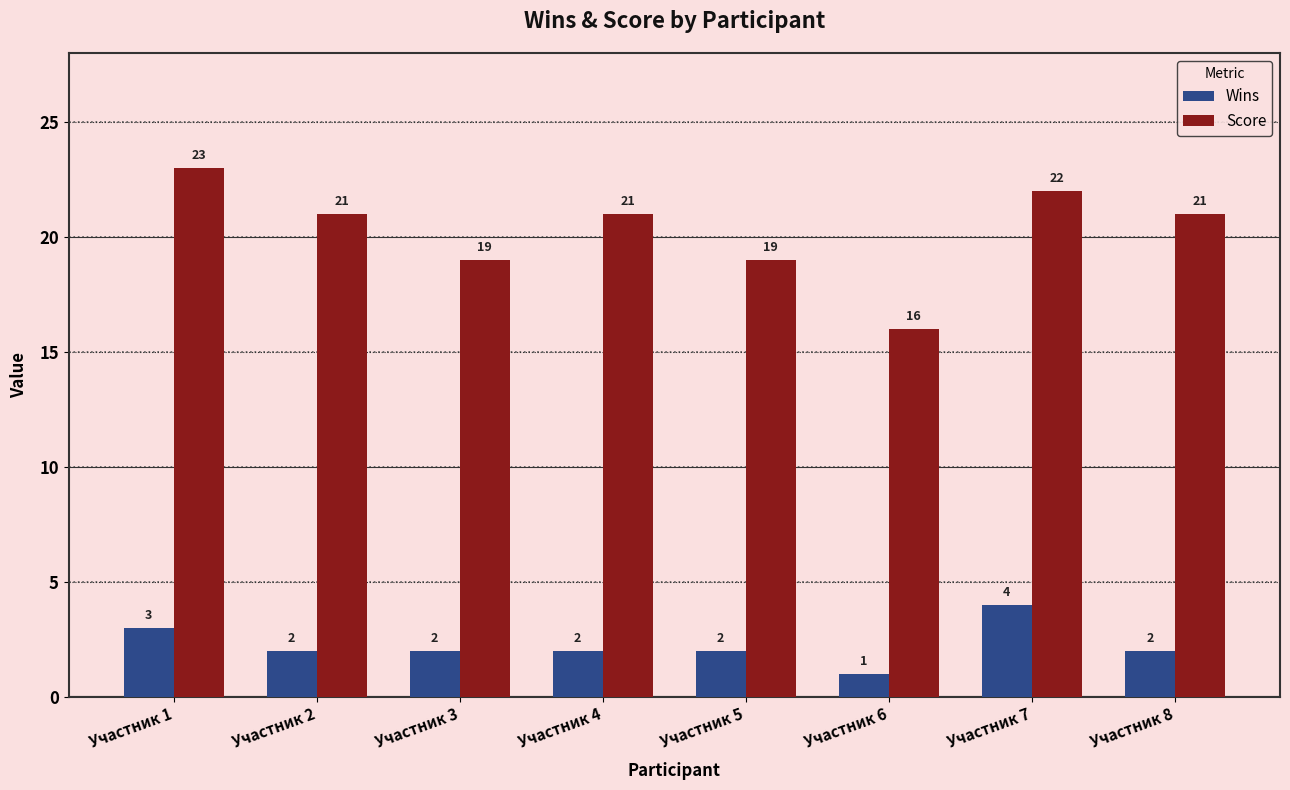

What is the sum of all Score values?

162